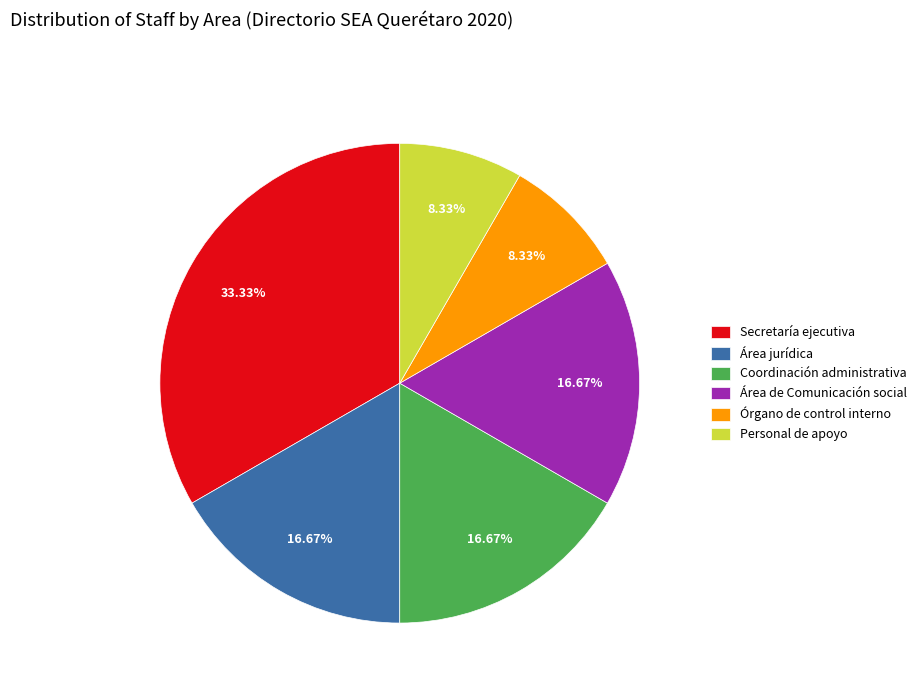

Does Coordinación administrativa represent more than half of the total?

No